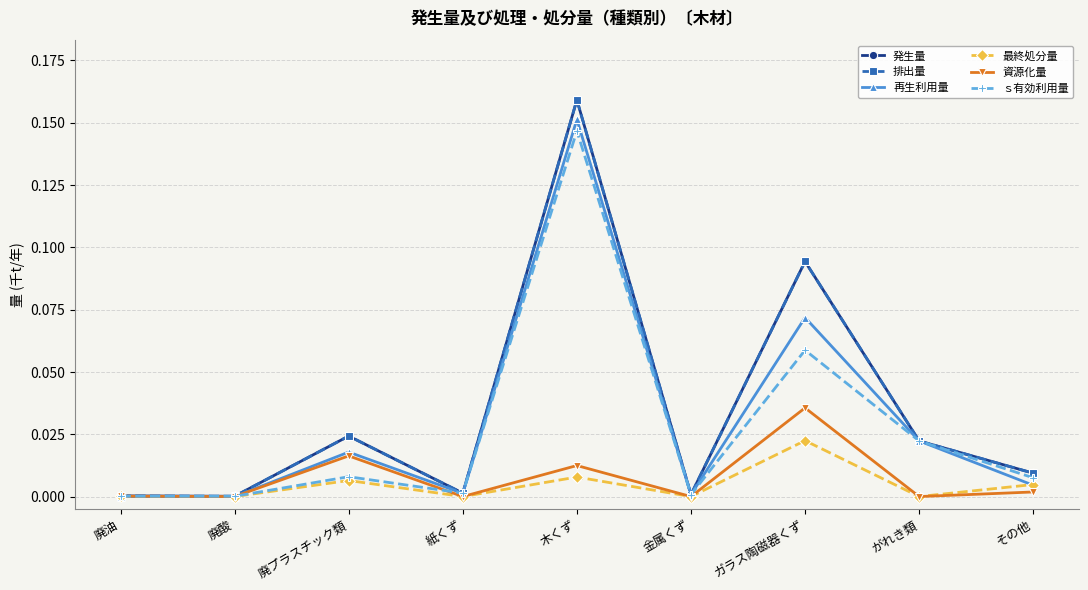

Is this an area chart (filled region under the line)?

No